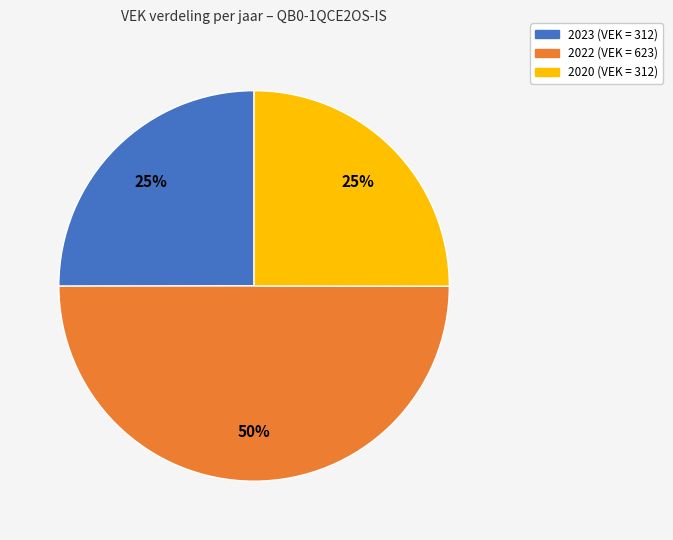

To the nearest percent, what is the average slice percentage?

33%